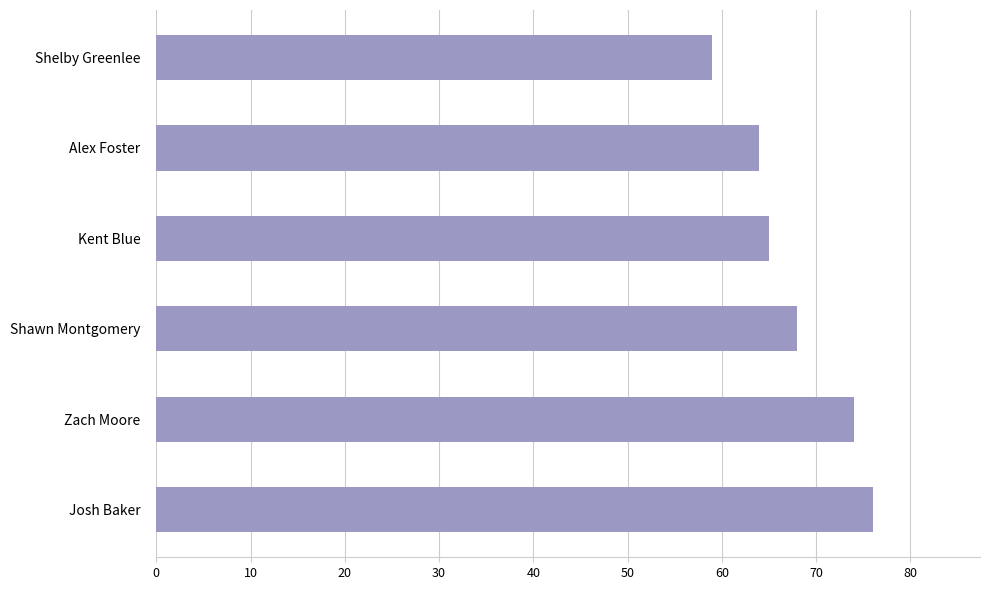

Where is the data nearest to the value 67?

Shawn Montgomery